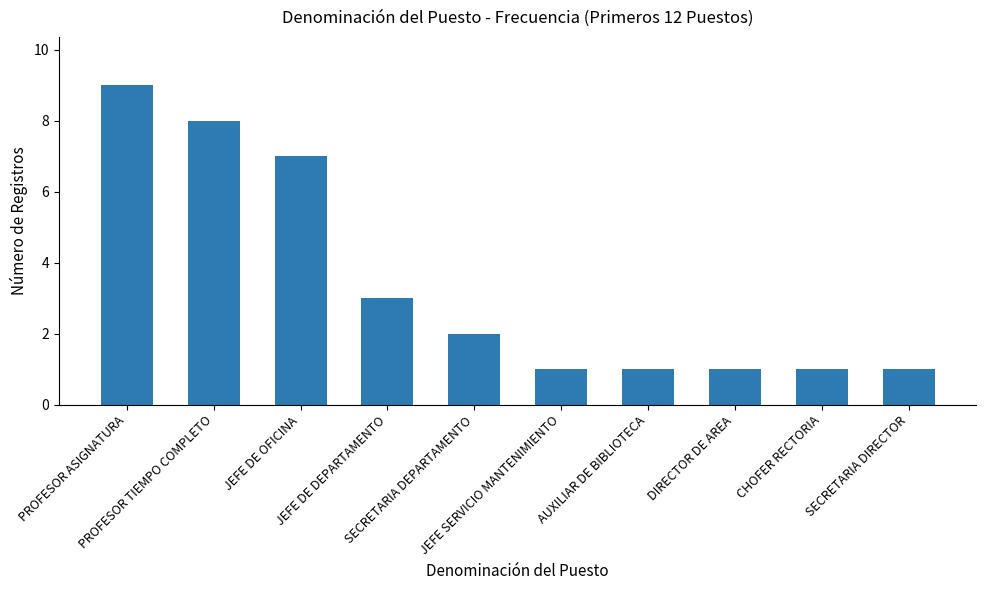

What is the difference between the values at PROFESOR TIEMPO COMPLETO and CHOFER RECTORIA?

7